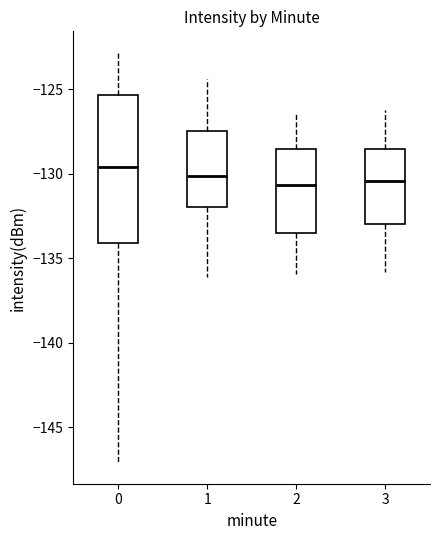

Which box is the tallest, from its lower edge to its upper edge?

0